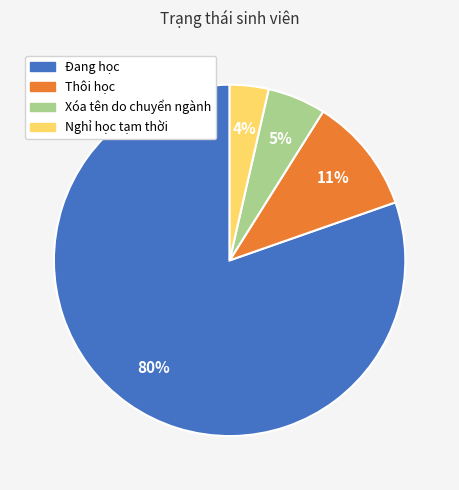

How many slices are in this pie chart?

4